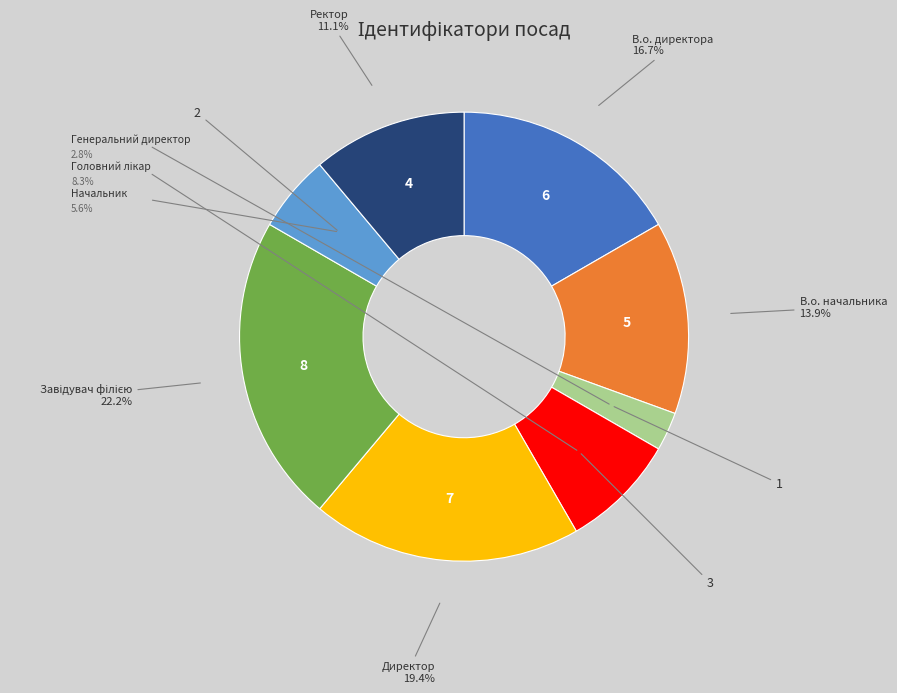

Does any single category account for the majority?

No